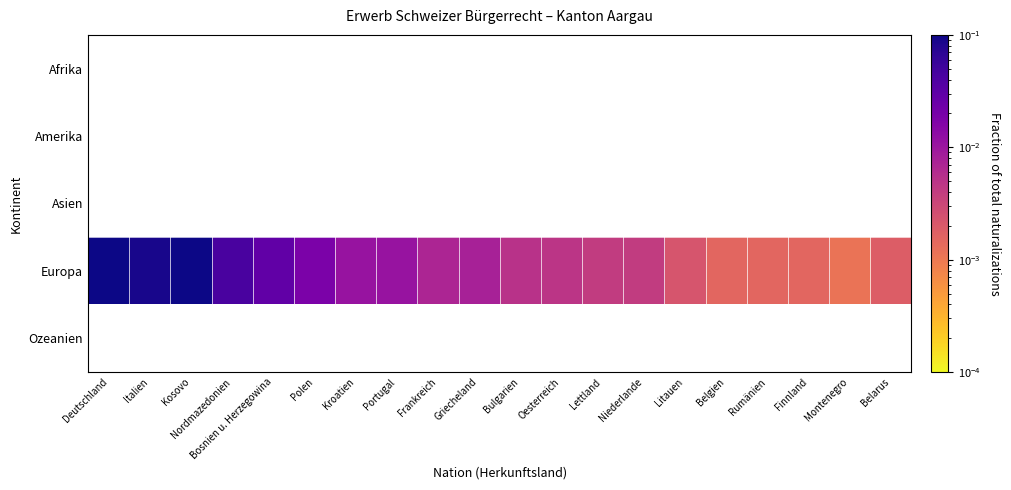

At Griecheland, list the series in order from largest to smallest.

Afrika, Amerika, Asien, Europa, Ozeanien